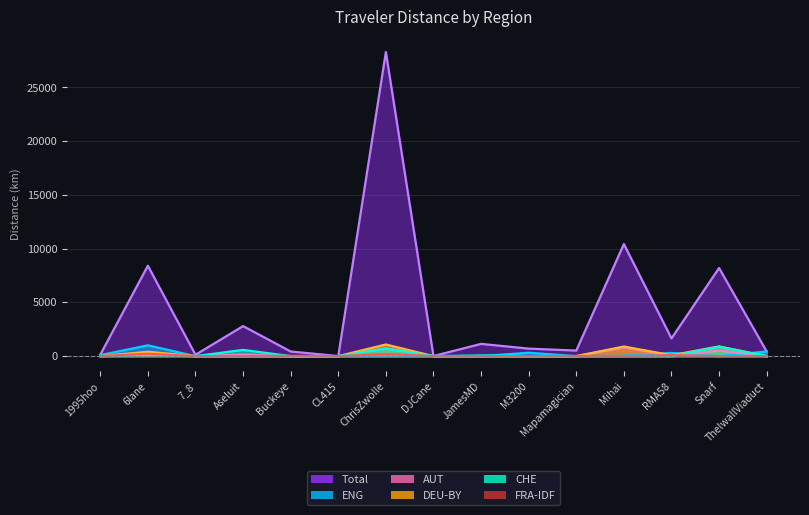

True or false: CHE has a value of -295.1 at Mihai.

False